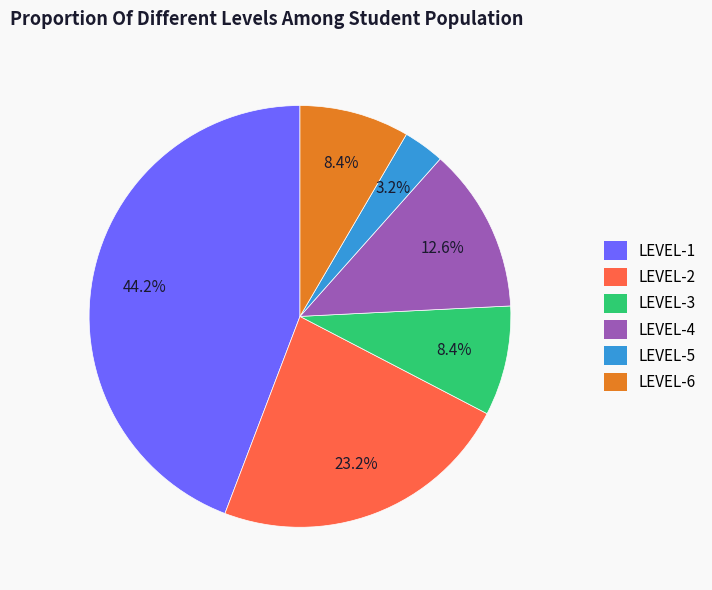

Which category has the smallest portion of the pie?

LEVEL-5